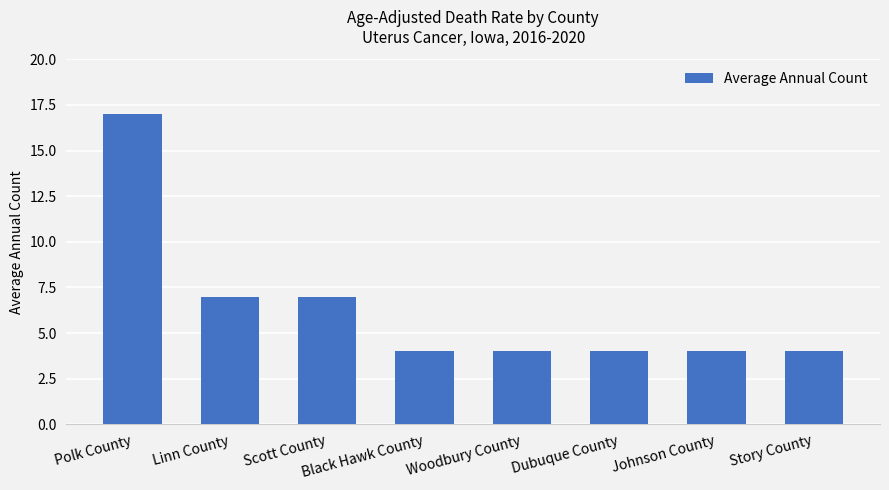

The chart shows a value of 4 at Woodbury County. True or false?

True